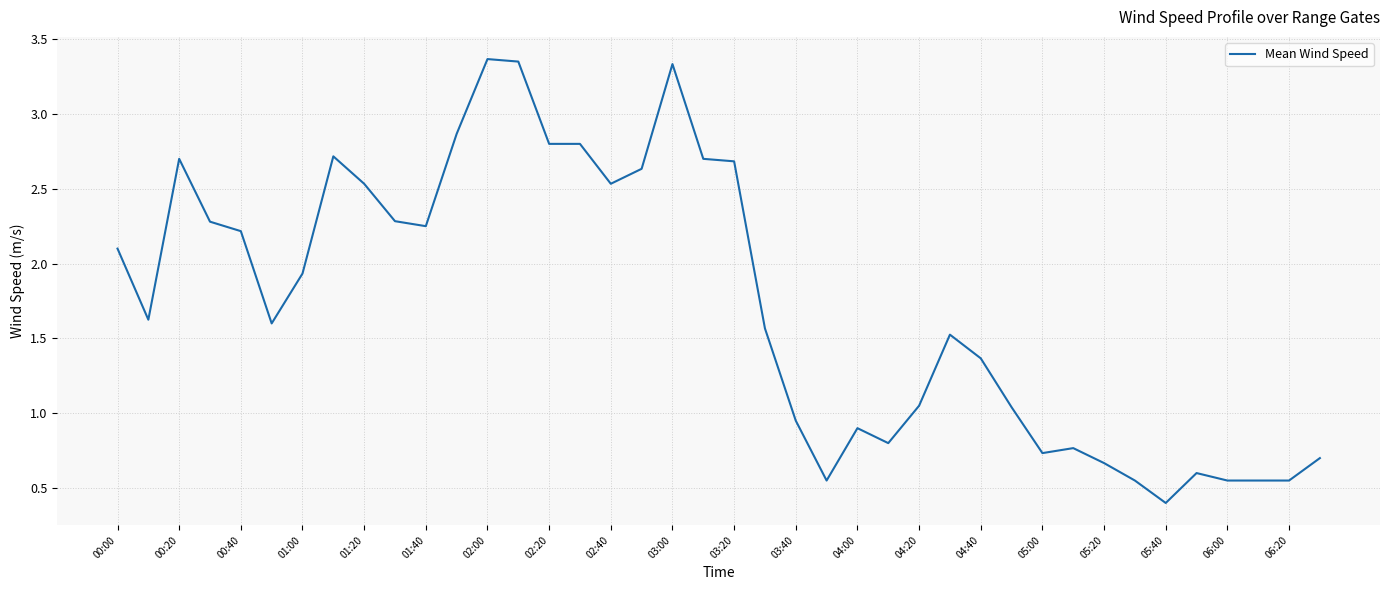

How many lines are shown in the chart?

1